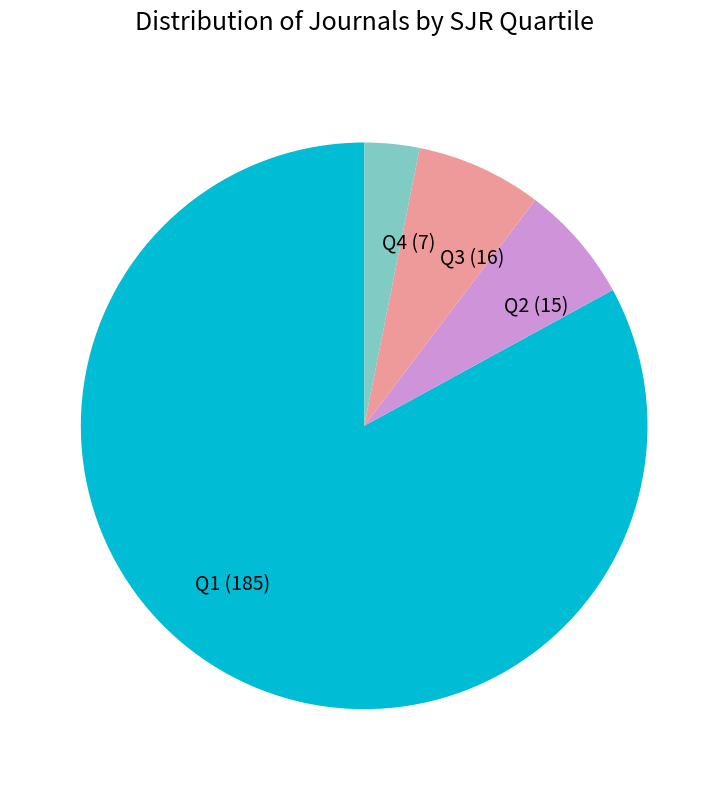

Does Q1 account for over 50% of the chart?

Yes